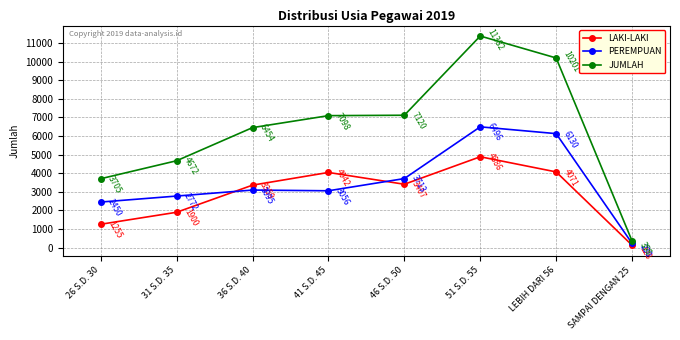

Reading left to right, what are all the values shown in this chart?

LAKI-LAKI: 1255	1900	3359	4042	3407	4886	4071	128
PEREMPUAN: 2450	2772	3095	3056	3713	6496	6130	230
JUMLAH: 3705	4672	6454	7098	7120	11382	10201	358